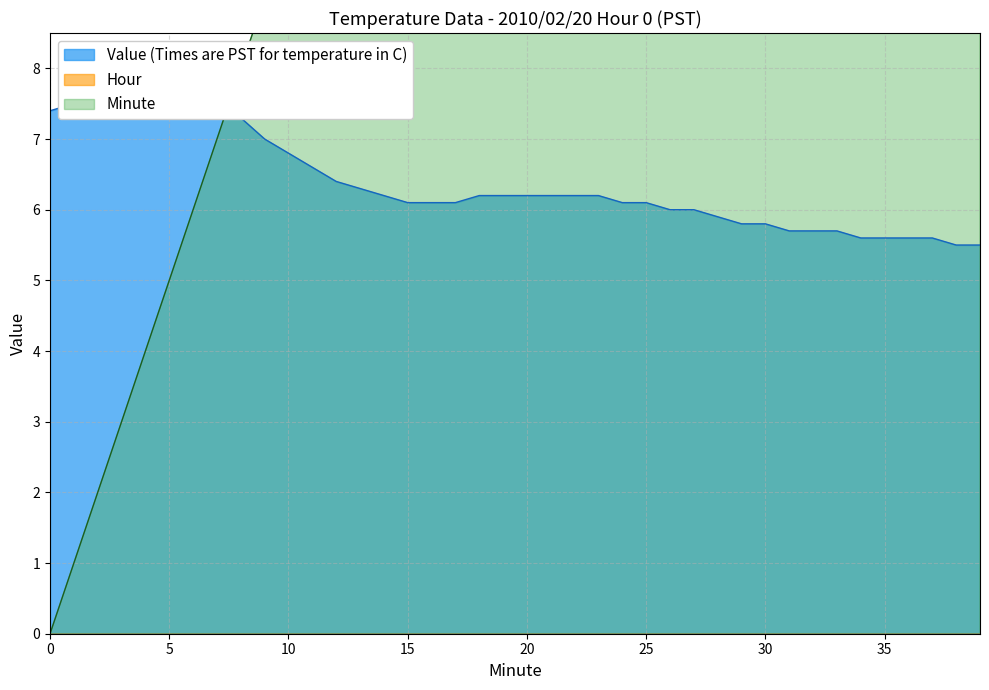

True or false: Value (Times are PST for temperature in C) has more than 1 points higher than both neighbors.

False